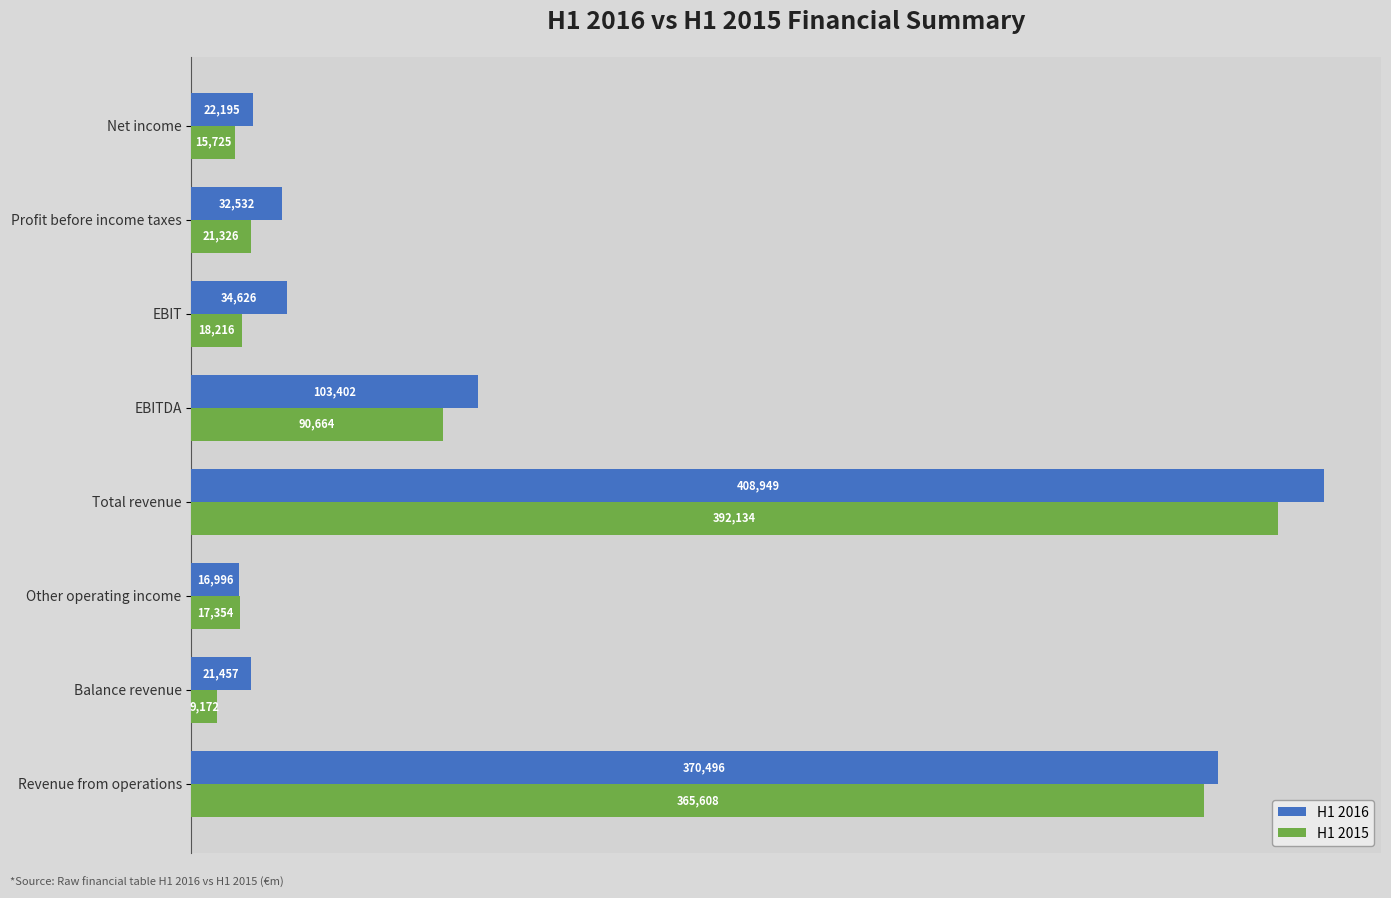

What is the minimum value shown in the chart?

9172